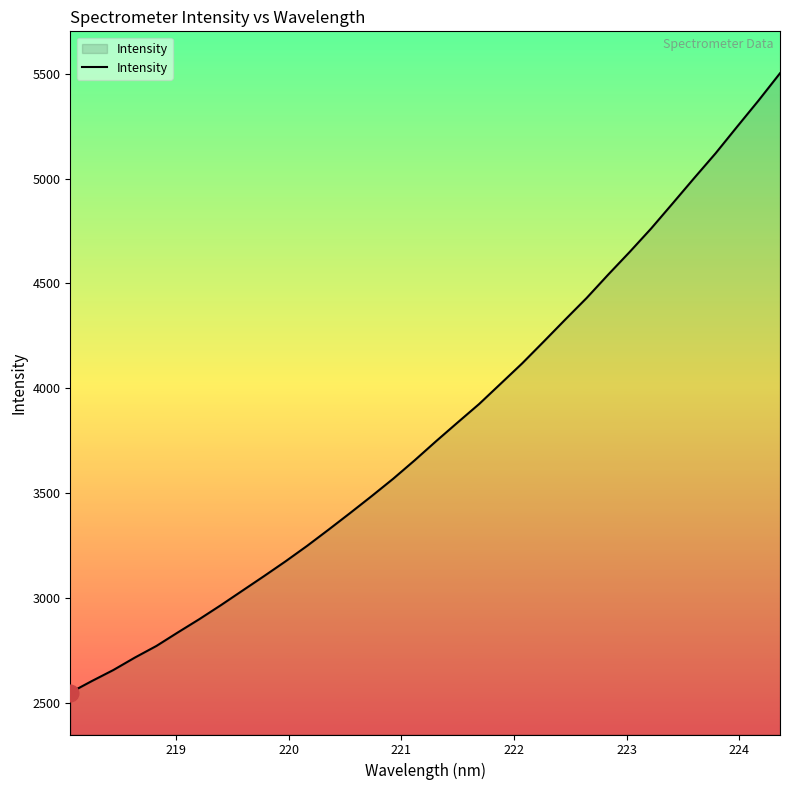

How many lines are shown in the chart?

1